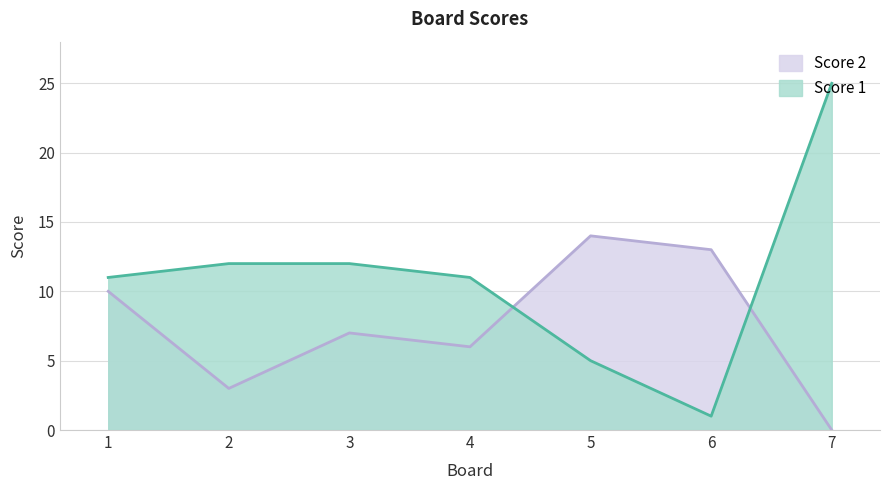

At which category does Score 1 reach its first local valley?

6